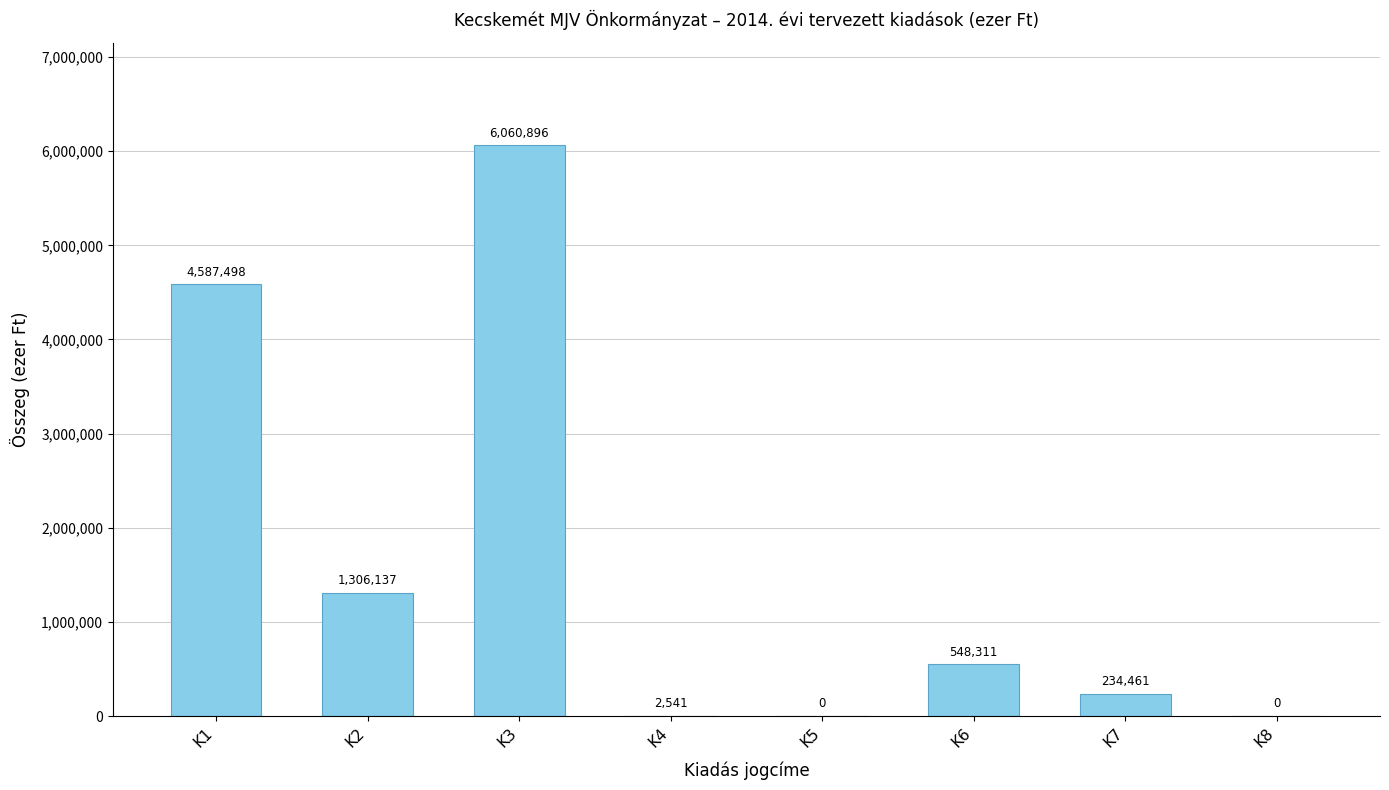

Does the chart contain stacked bars?

No